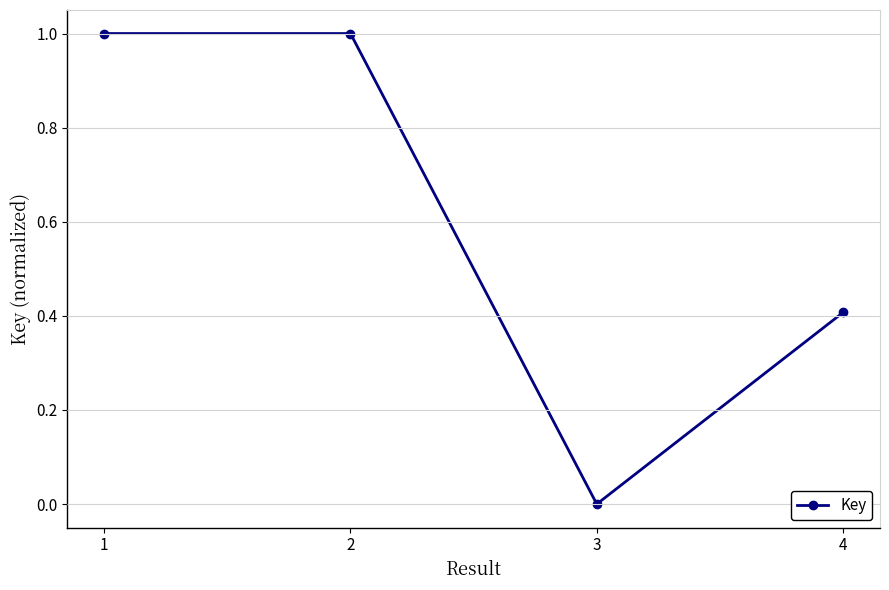

True or false: the data shows 1.0 at 2.

True